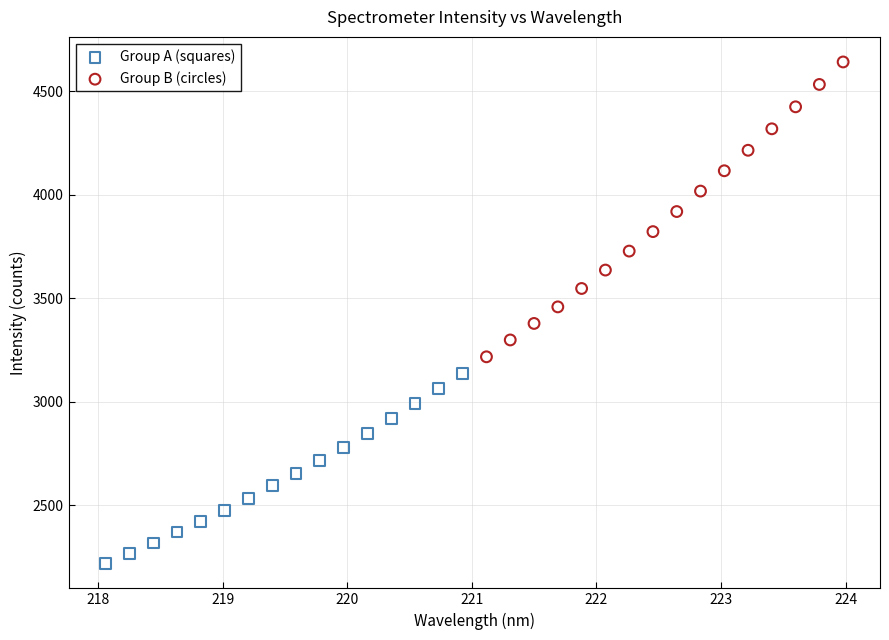

What are all the series names shown in the legend?

Group A (squares), Group B (circles)